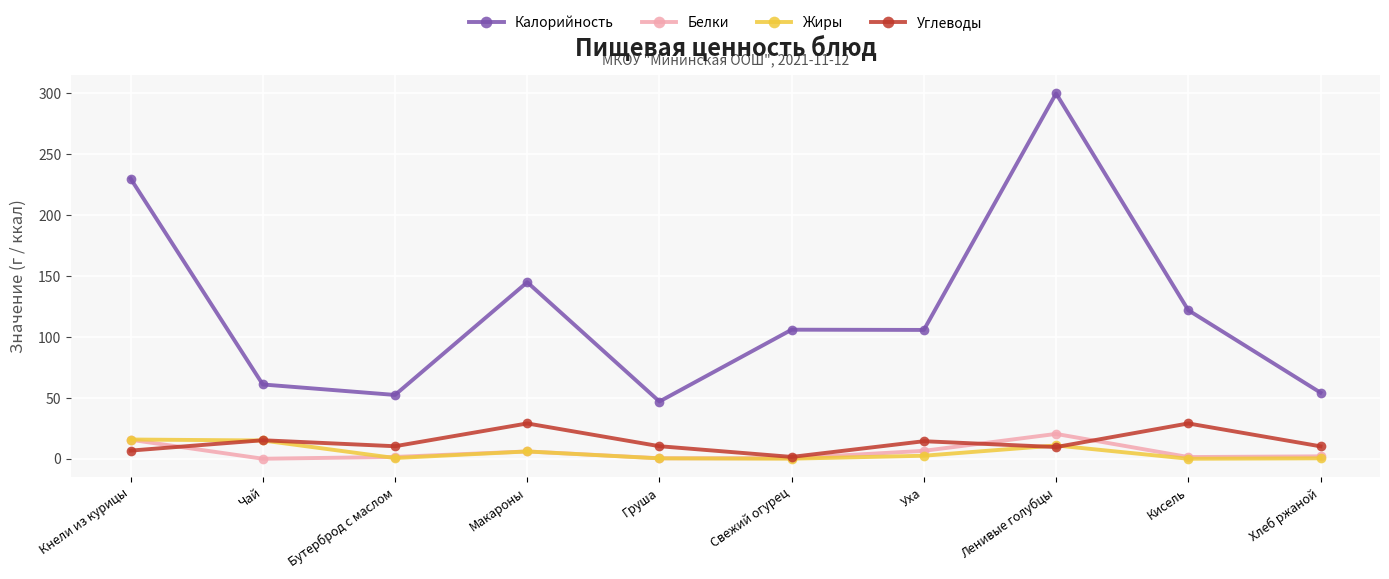

How many values in the Жиры series are below 2?

5